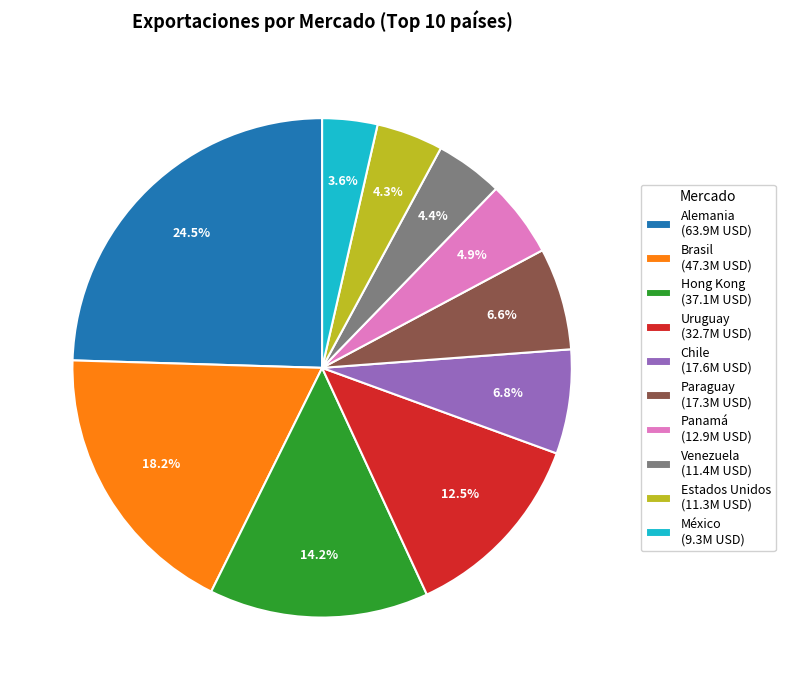

How much of the chart is everything except Hong Kong?

85.8%